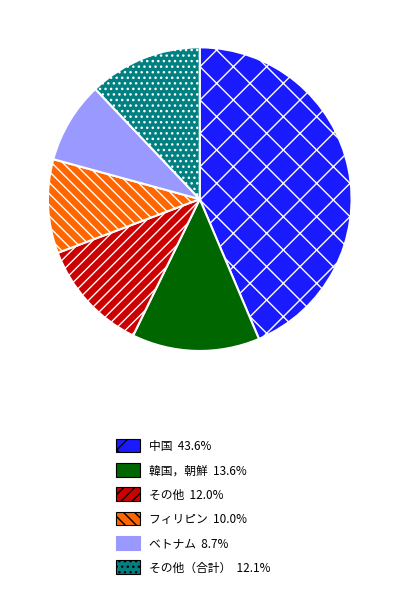

What is the ratio of the value at 中国 43.6% to the value at ベトナム 8.7%?

5.0